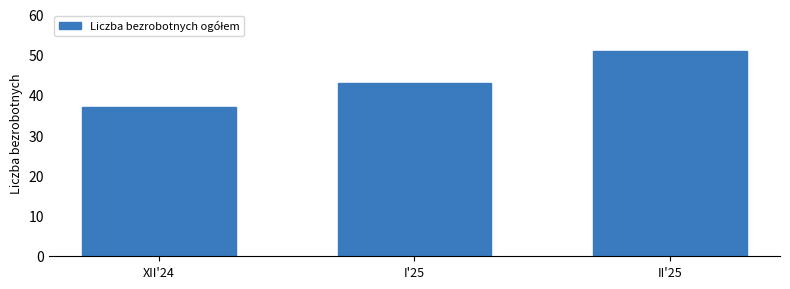

Reading left to right, what are all the values shown in this chart?

37	43	51